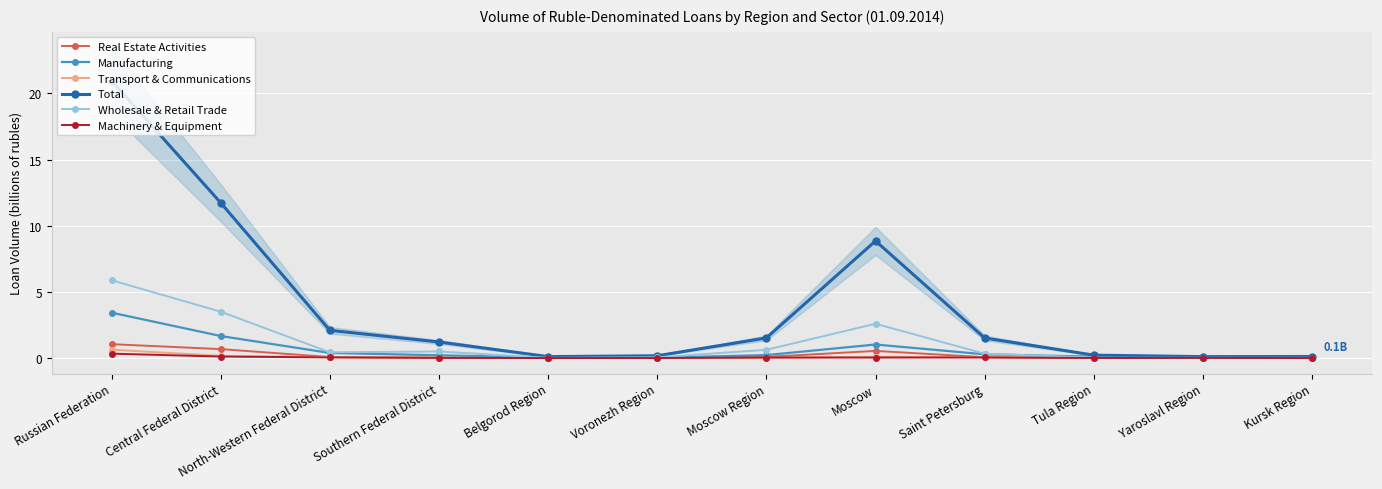

Between Tula Region and Belgorod Region, which is larger?

Tula Region